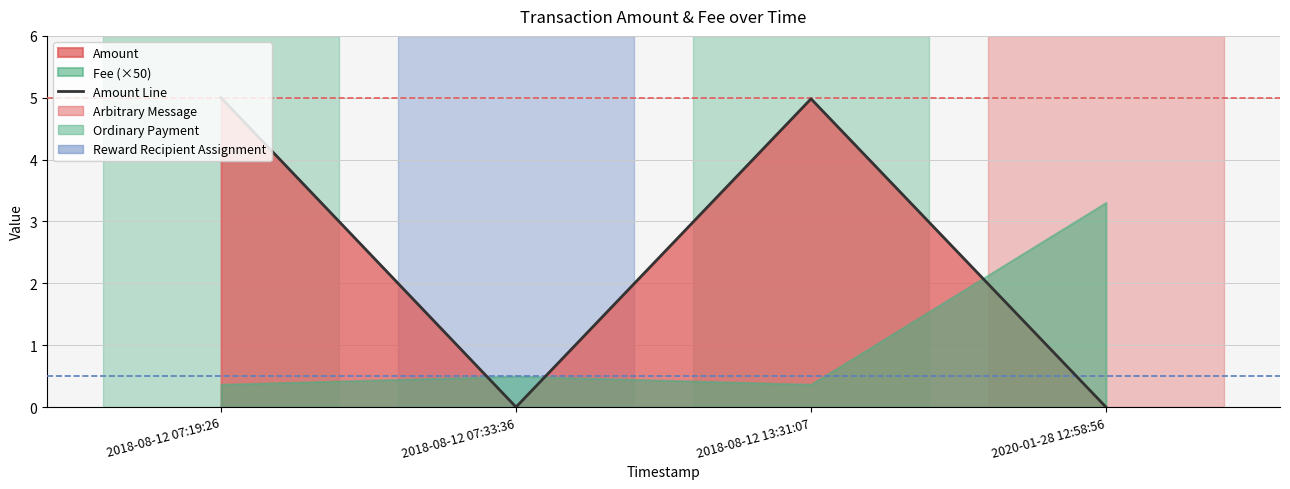

Is it true that the value at 2018-08-12 07:19:26 is 5.0?

True